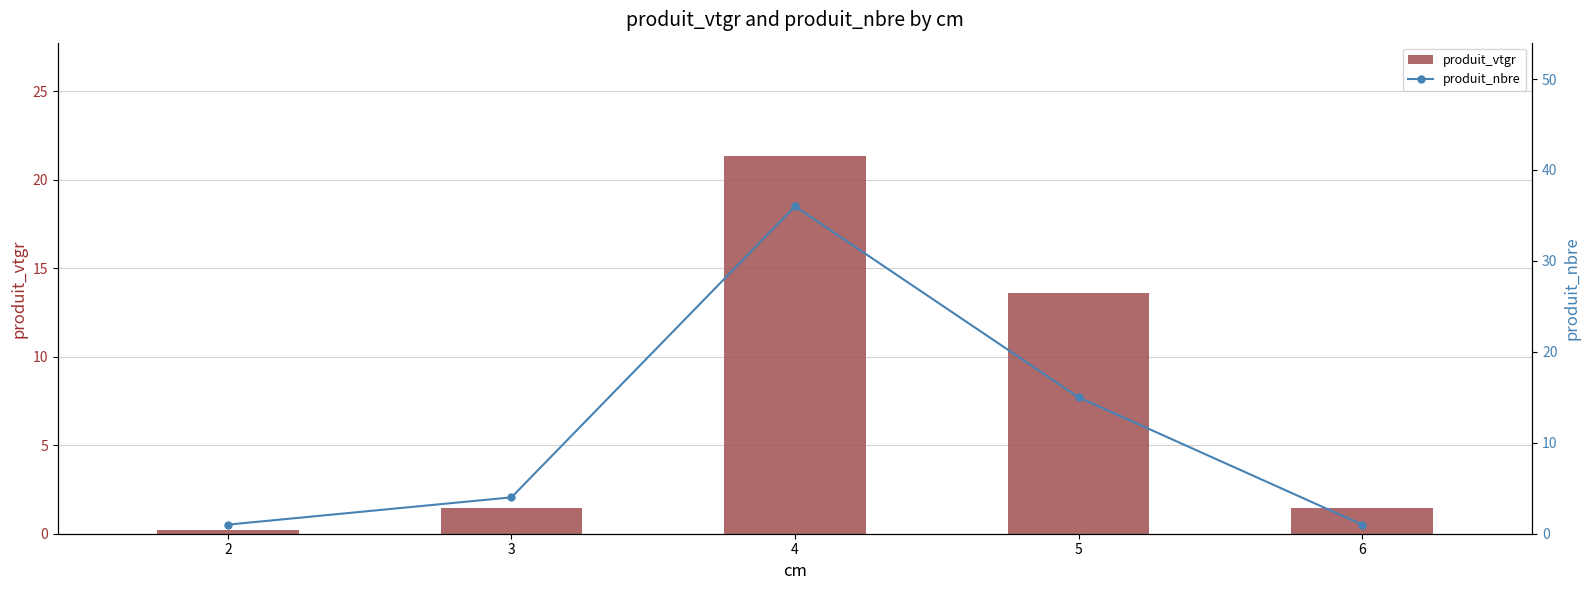

What is the difference between the maximum and minimum values in the produit_nbre series?

35.0